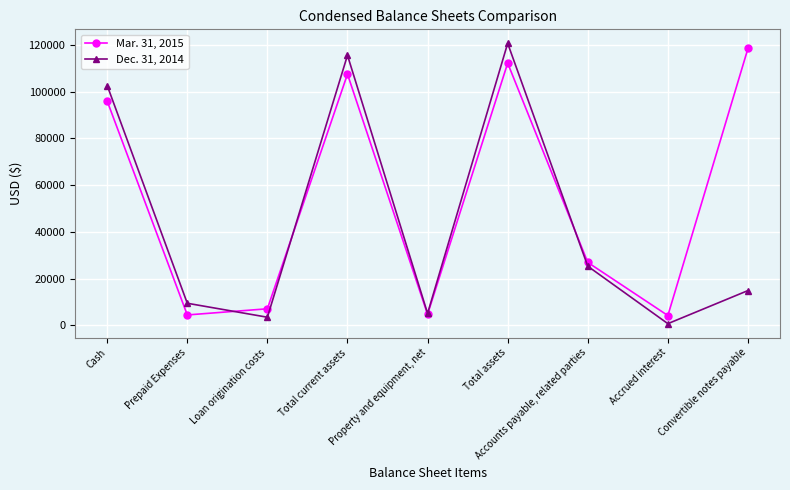

Rank the series by their average value, from lowest to highest.

Dec. 31, 2014, Mar. 31, 2015